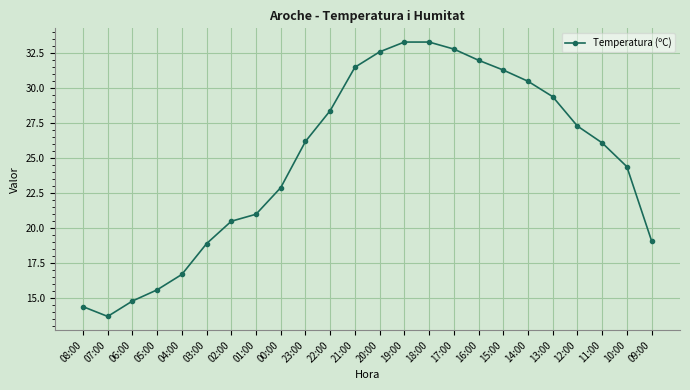

Which has a higher value, 10:00 or 08:00?

10:00